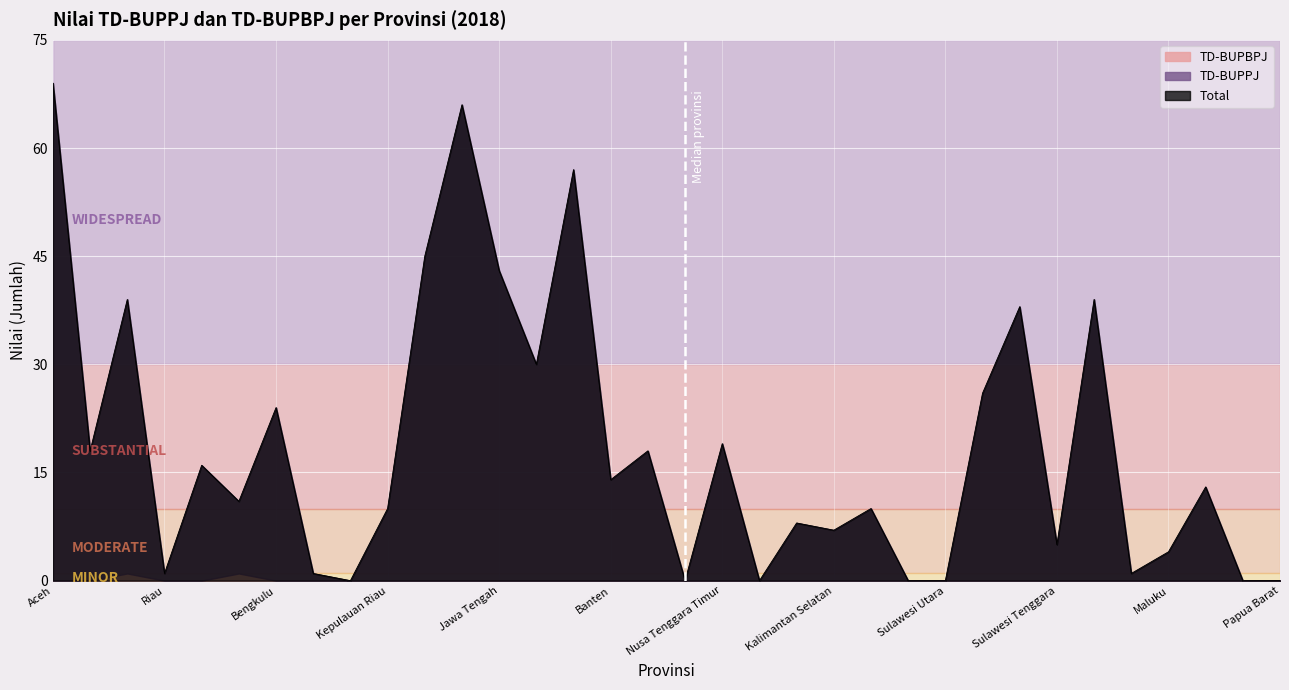

Count the number of categories in the chart.

34